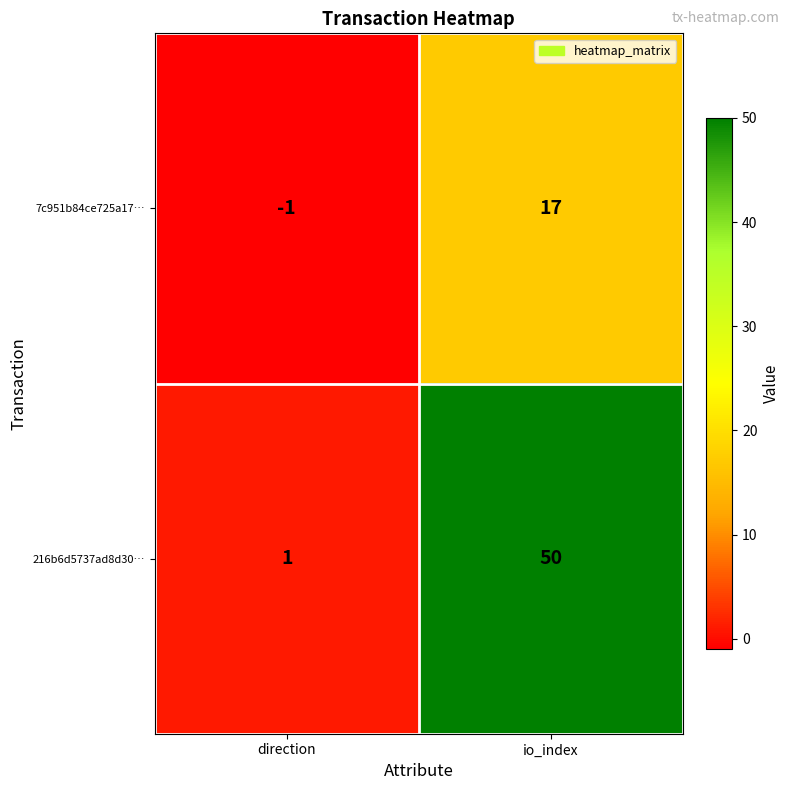

Count the number of categories in the chart.

2